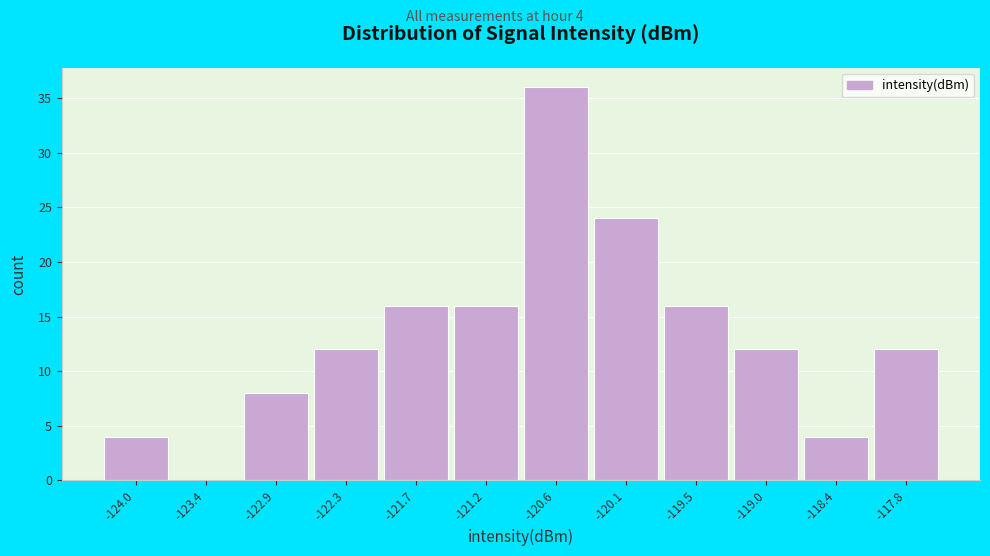

Reading left to right, list all the values displayed in this chart.

-124.0=4	-123.4=0	-122.9=8	-122.3=12	-121.7=16	-121.2=16	-120.6=36	-120.1=24	-119.5=16	-119.0=12	-118.4=4	-117.8=12